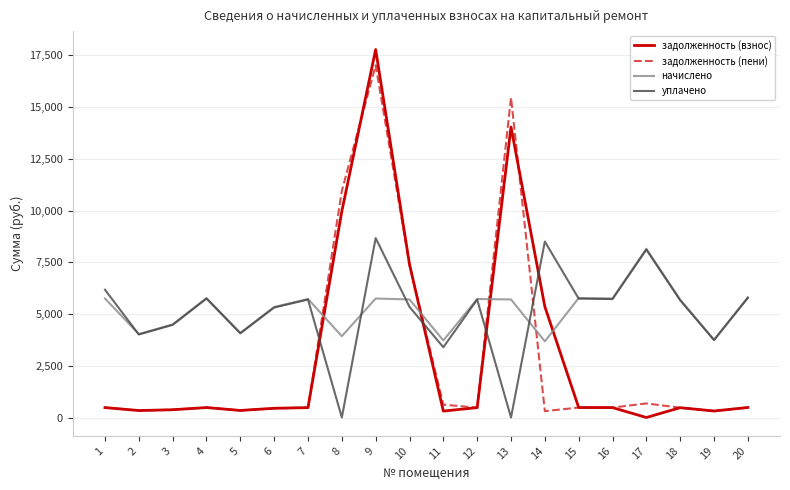

At 14, list the series in order from smallest to largest.

задолженность (пени), начислено, задолженность (взнос), уплачено